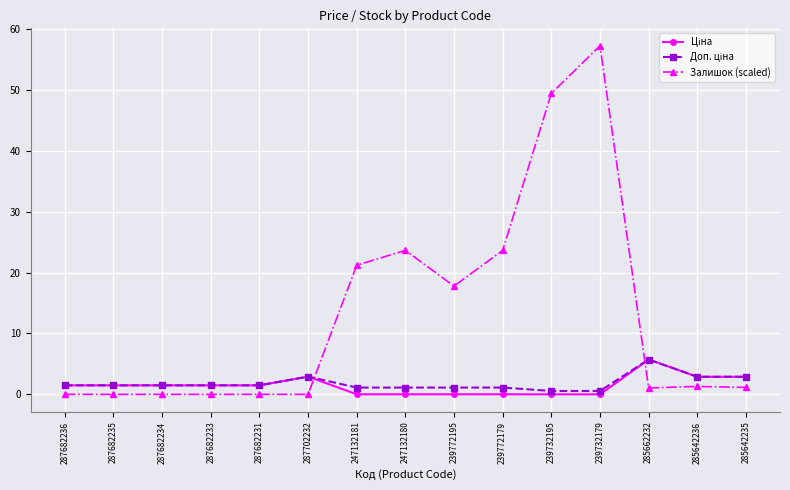

What is the maximum value shown in the chart?

57.3